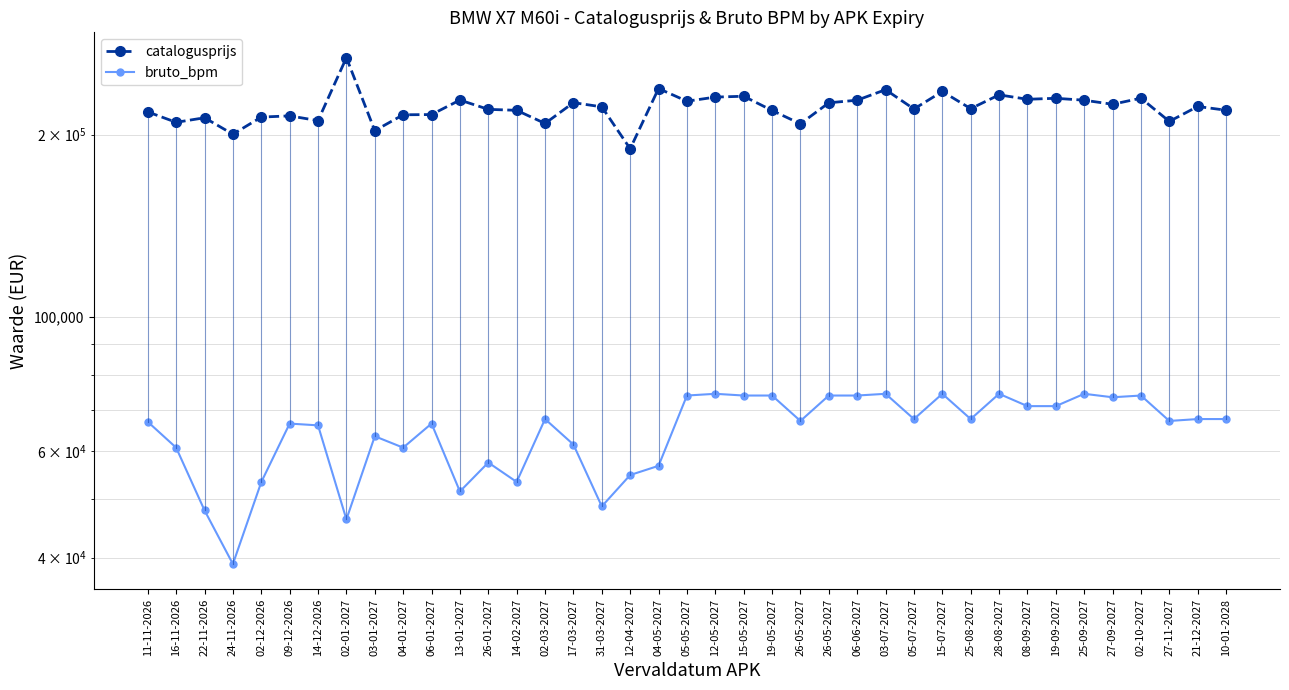

How many categories are shown in the chart?

39